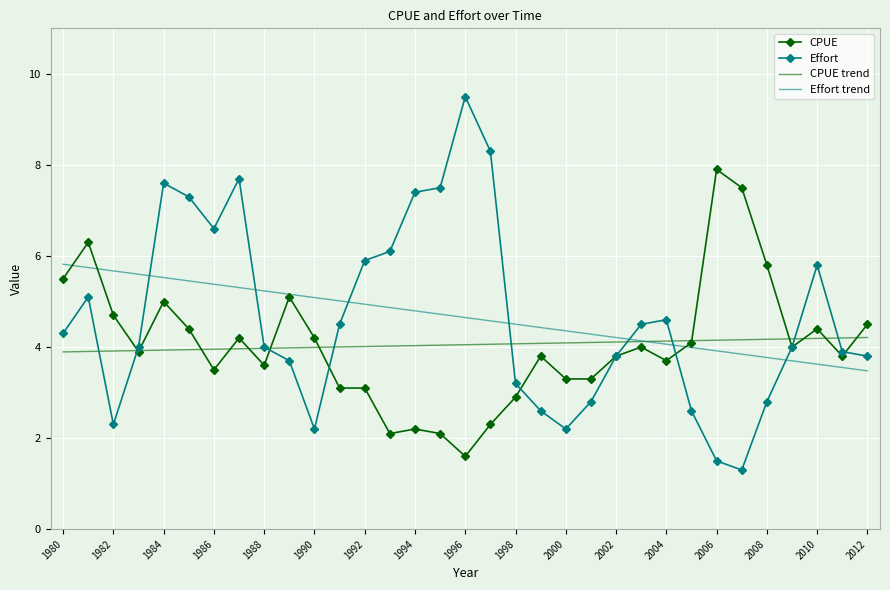

After their last crossing, which series has the higher values: Effort trend or Effort?

Effort